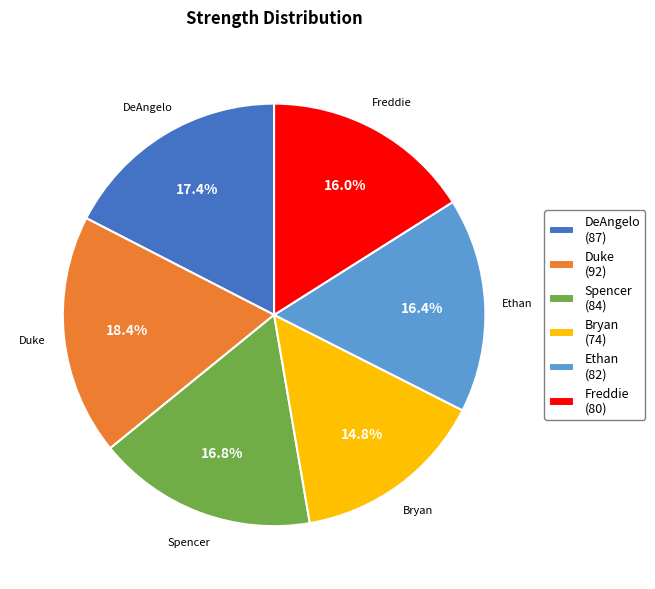

To the nearest percent, what is the difference between the largest and smallest slice percentages?

4%